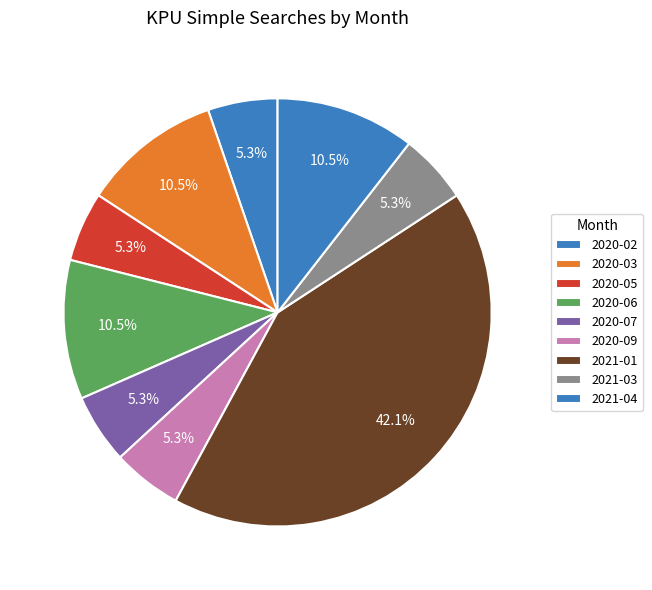

What percentage is the 2020-02 slice, to the nearest percent?

5%